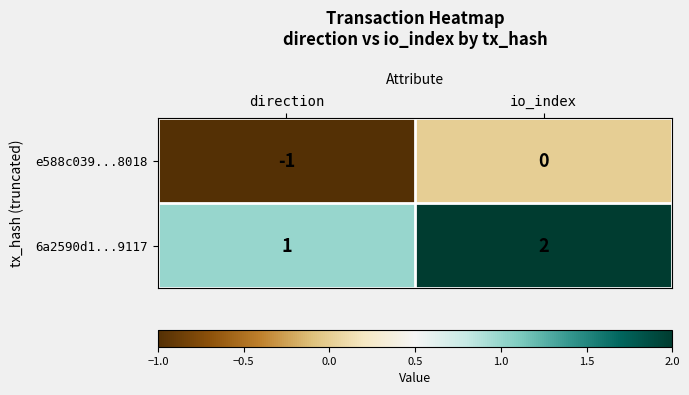

At how many categories does at least one series exceed 0?

2